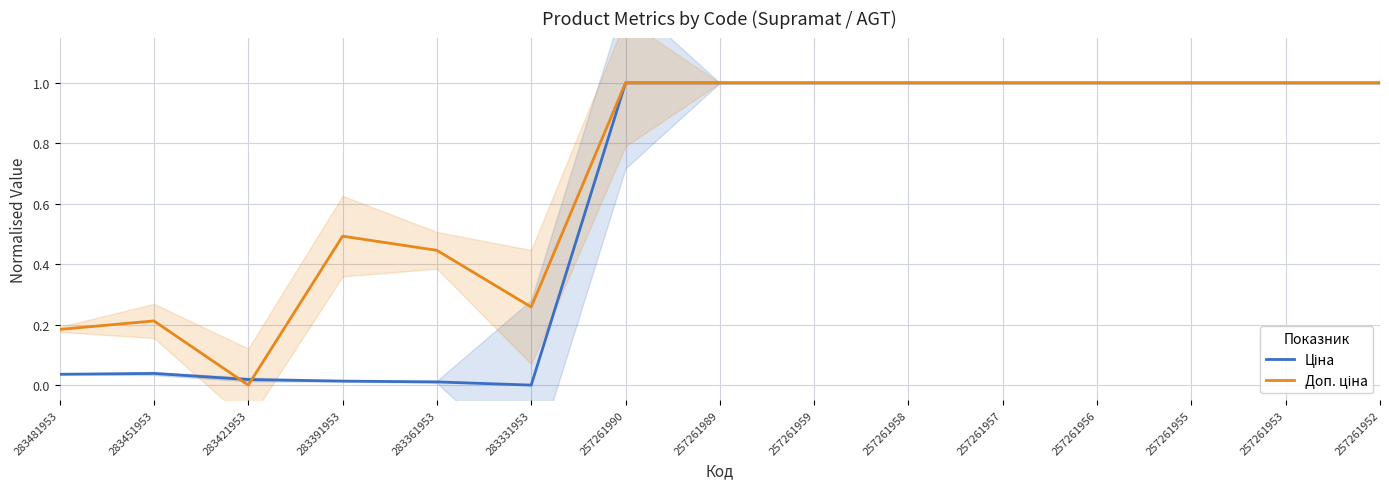

How many lines are shown in the chart?

2